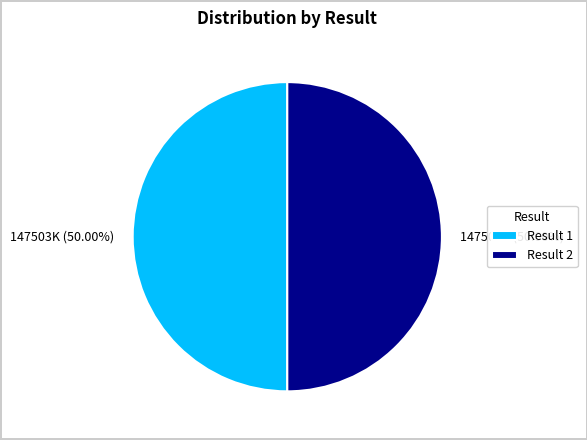

How many segments does this pie chart have?

2